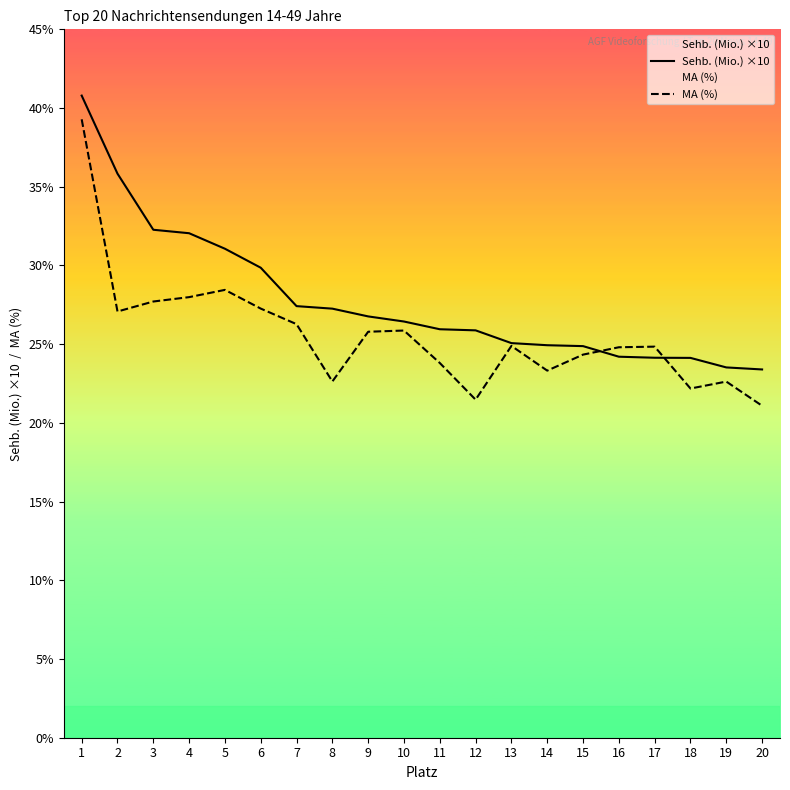

At 17, list the series in order from smallest to largest.

Sehb. (Mio.) ×10, MA (%)